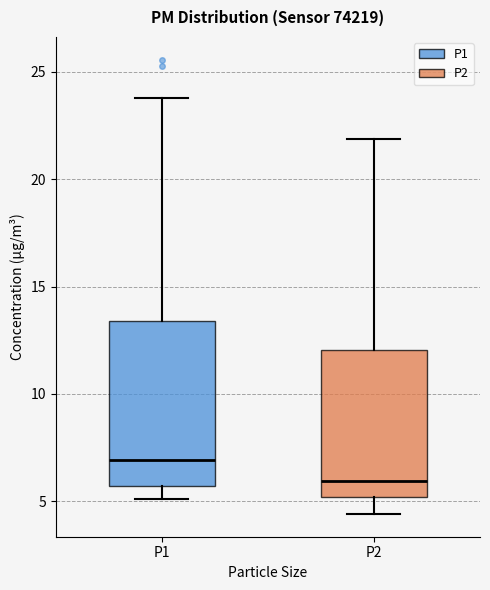

Which box has the highest median line?

P1